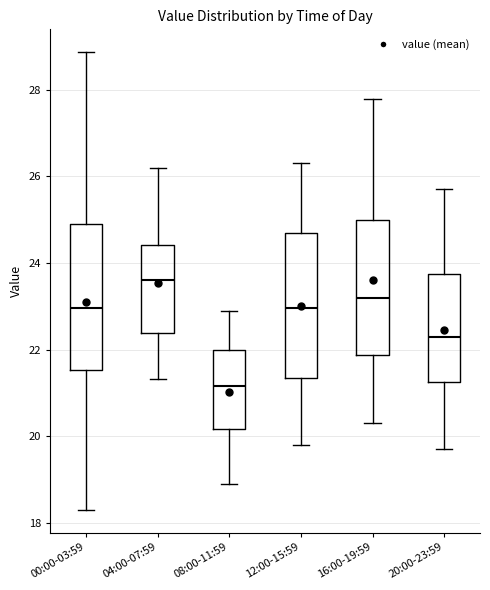

Reading left to right, read every box against the y-axis: the position of its median line, the range the box covers, and the ends of its whiskers. The values are not printed on the chart, so give them approximately, as read against the axis.

00:00-03:59: median 23.0, box 21.6 to 24.8, whiskers 18.4 to 28.8
04:00-07:59: median 23.6, box 22.4 to 24.4, whiskers 21.4 to 26.2
08:00-11:59: median 21.2, box 20.2 to 22.0, whiskers 19.0 to 23.0
12:00-15:59: median 23.0, box 21.4 to 24.8, whiskers 19.8 to 26.4
16:00-19:59: median 23.2, box 21.8 to 25.0, whiskers 20.4 to 27.8
20:00-23:59: median 22.4, box 21.2 to 23.8, whiskers 19.8 to 25.8